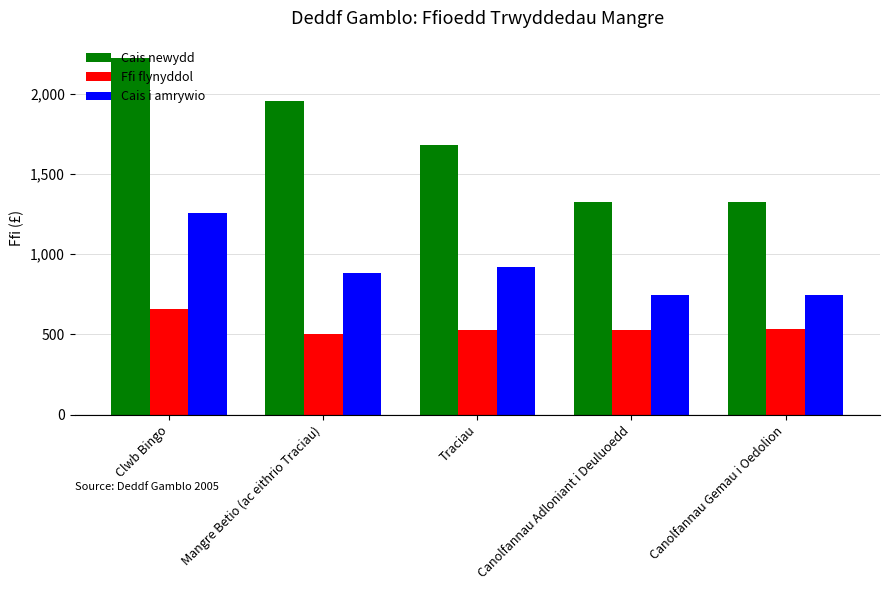

What is the smallest value displayed?

506